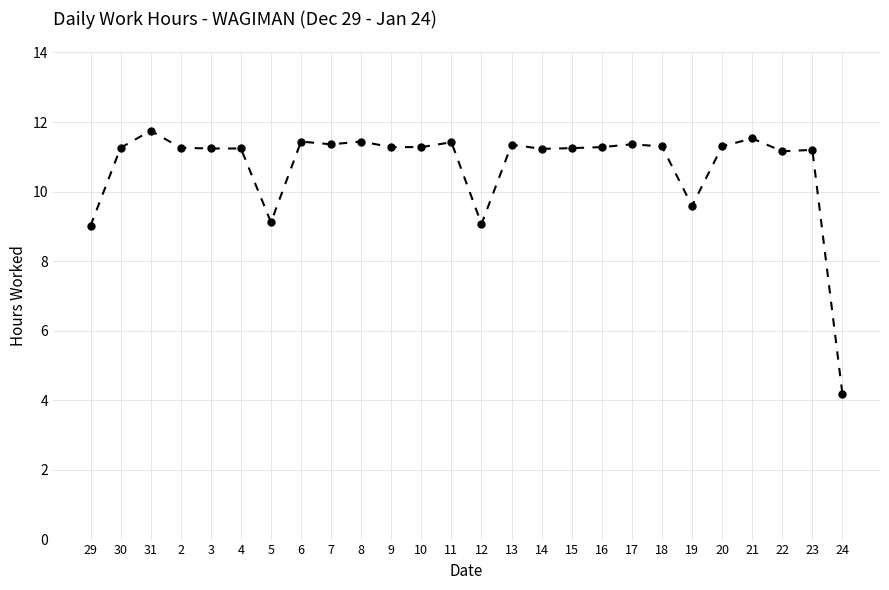

Read the value at 14.

11.2